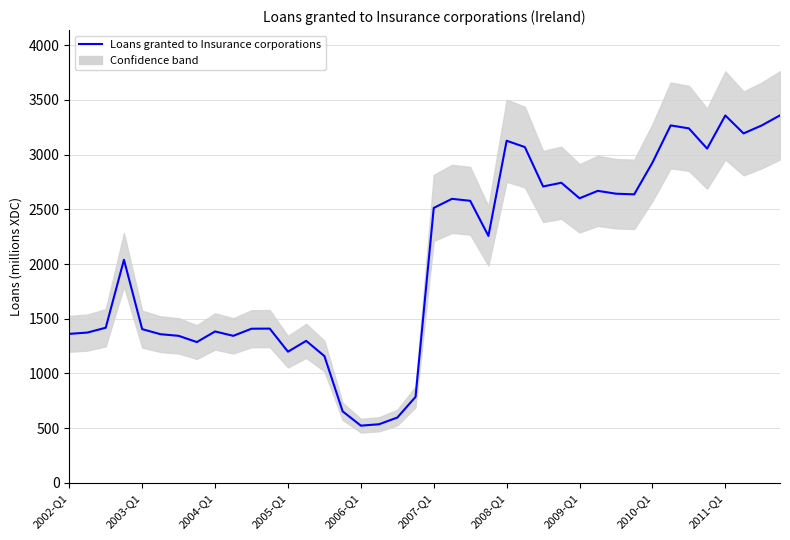

What is the average value?

2042